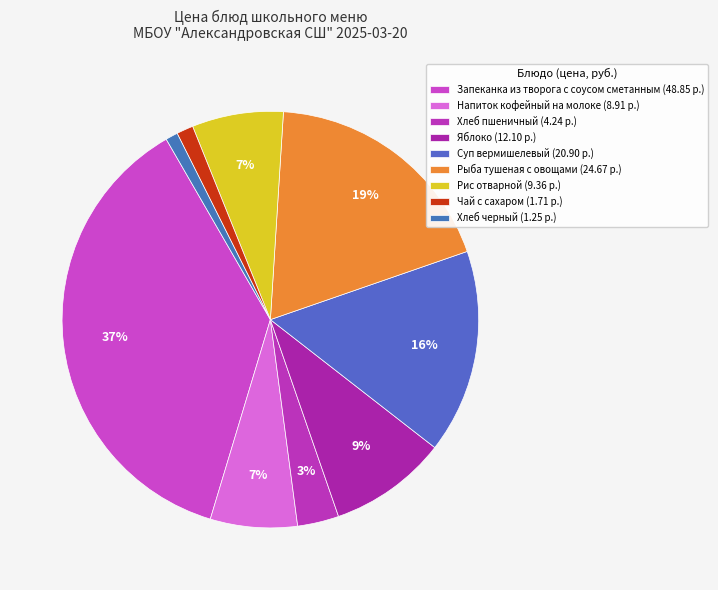

How many segments does this pie chart have?

9